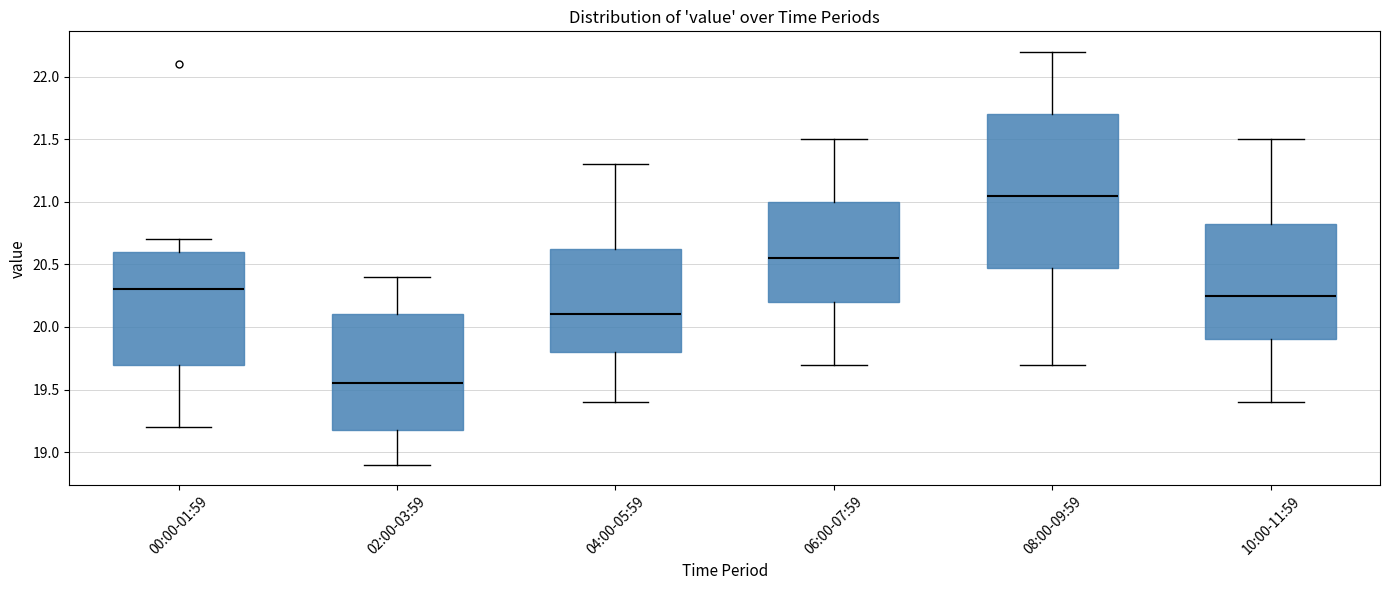

Reading left to right, read every box against the y-axis: the position of its median line, the range the box covers, and the ends of its whiskers. The values are not printed on the chart, so give them approximately, as read against the axis.

00:00-01:59: median 20.30, box 19.70 to 20.60, whiskers 19.20 to 20.70
02:00-03:59: median 19.55, box 19.20 to 20.10, whiskers 18.90 to 20.40
04:00-05:59: median 20.10, box 19.80 to 20.65, whiskers 19.40 to 21.30
06:00-07:59: median 20.55, box 20.20 to 21.00, whiskers 19.70 to 21.50
08:00-09:59: median 21.05, box 20.50 to 21.70, whiskers 19.70 to 22.20
10:00-11:59: median 20.25, box 19.90 to 20.85, whiskers 19.40 to 21.50